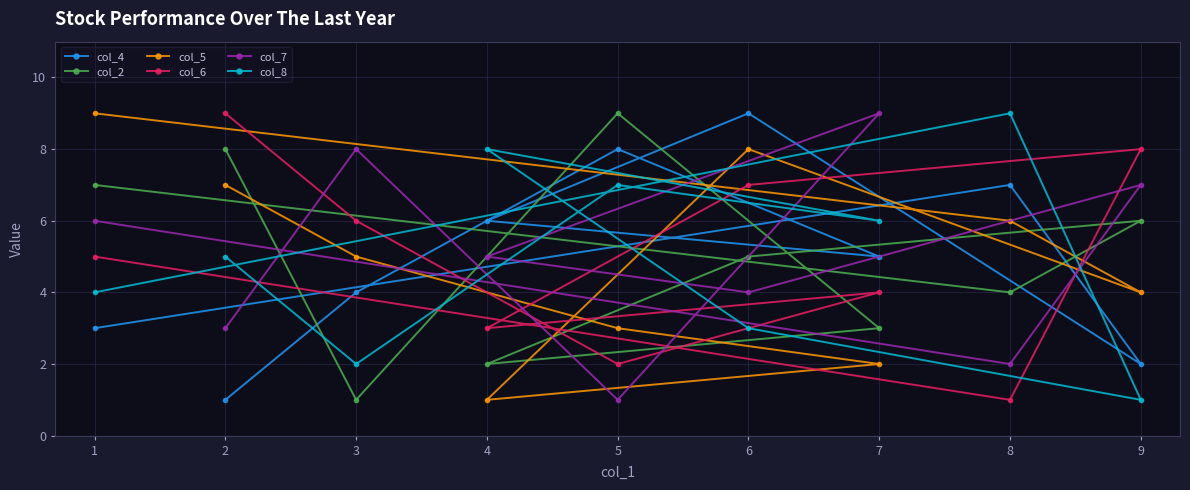

True or false: col_4 has a value of 8 at 3.

False